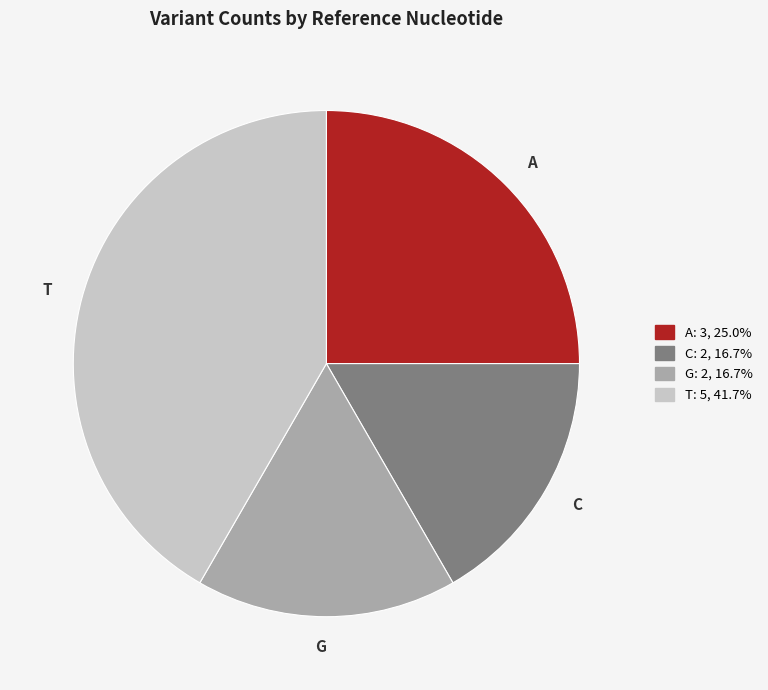

Does any single category account for the majority?

No